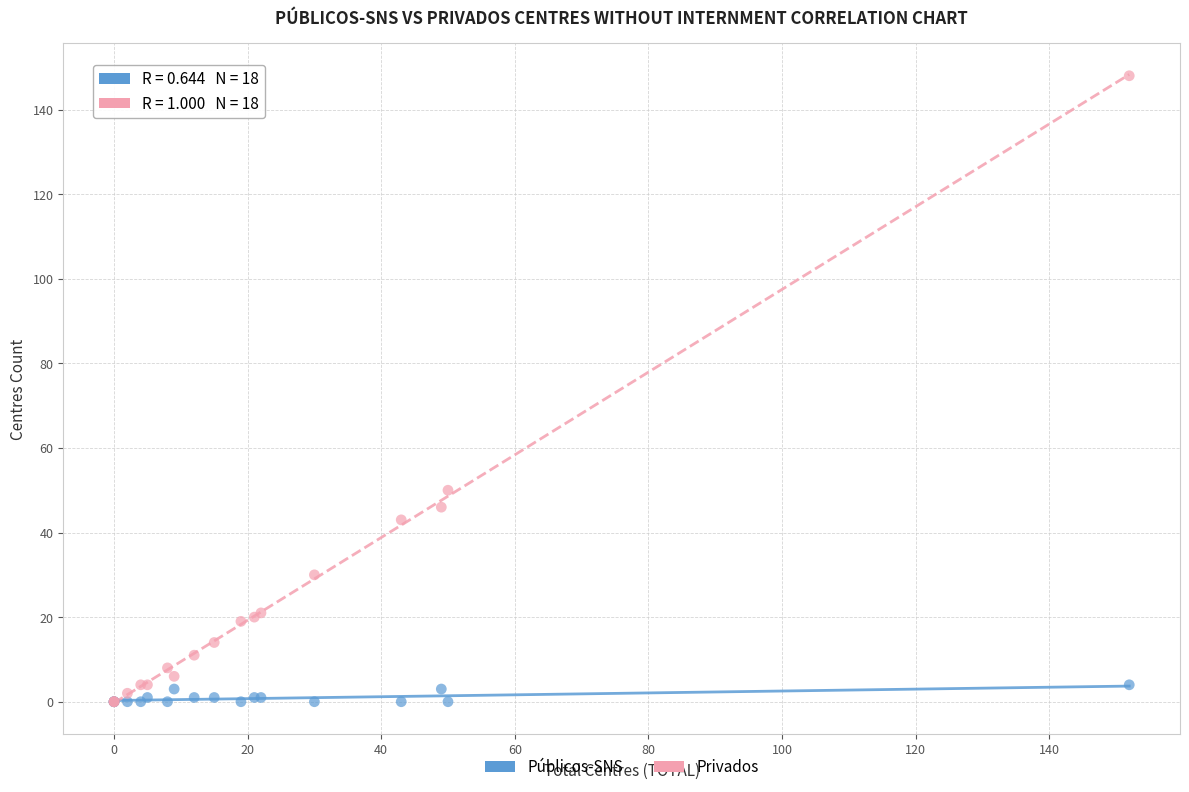

Which series has the widest spread of Y values?

Privados